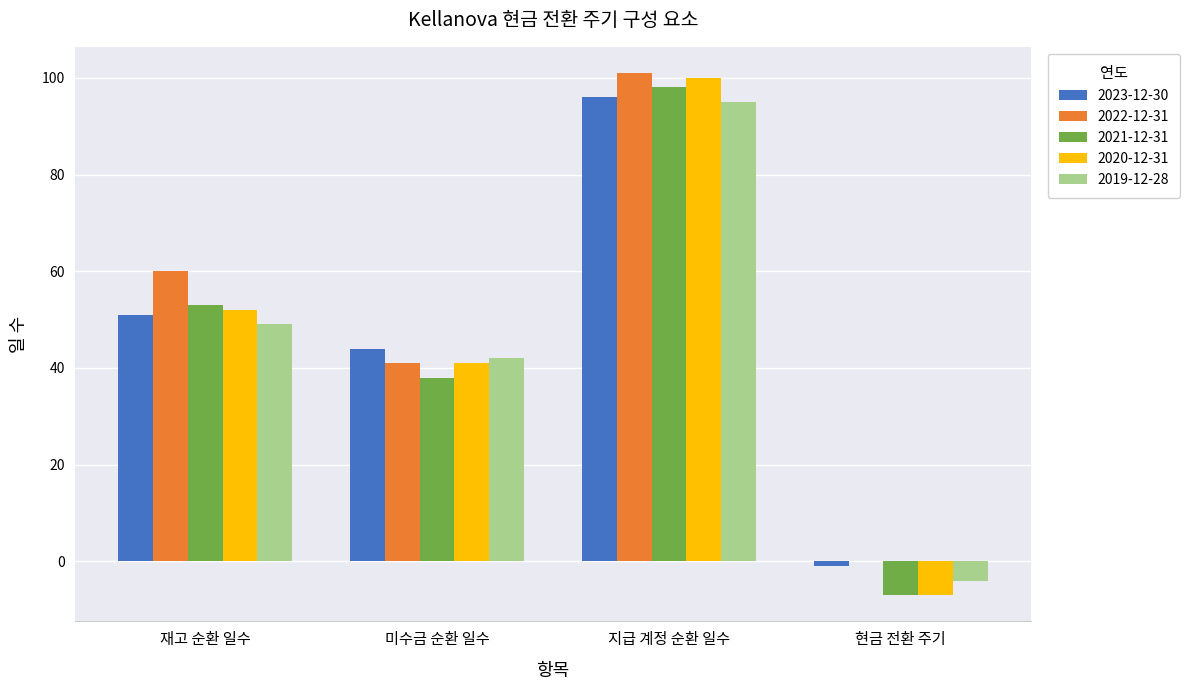

What is the sum of all 2023-12-30 values?

190